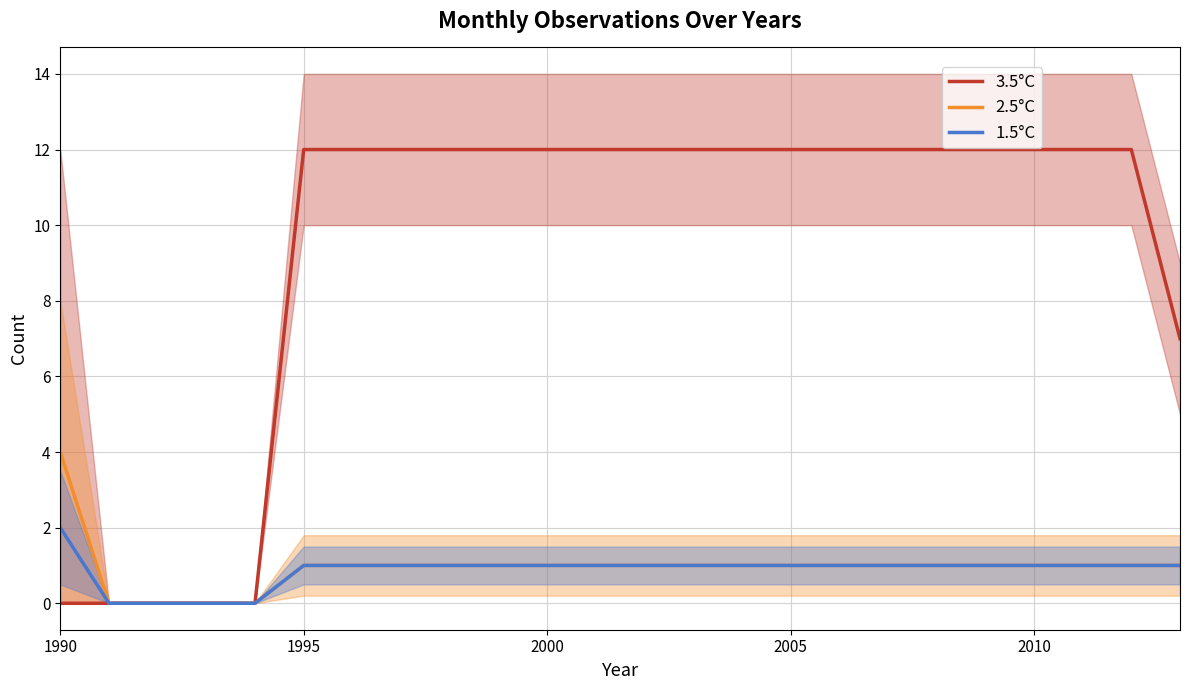

Is the value of 3.5°C at 16 greater than the value of 2.5°C at 8?

Yes